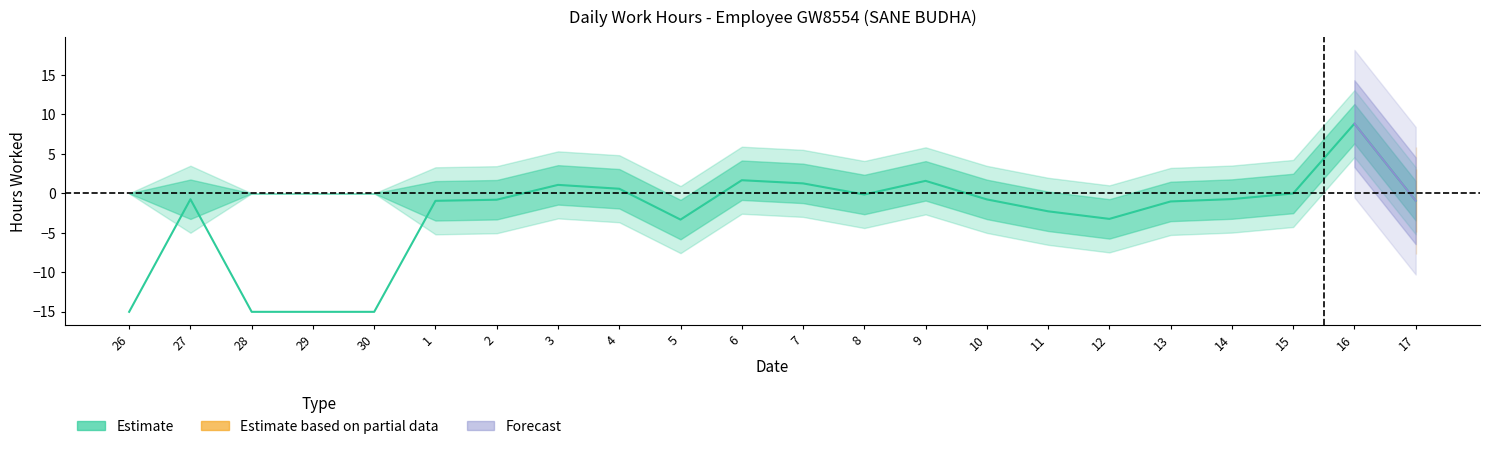

True or false: Forecast has more than 0 points higher than both neighbors.

False